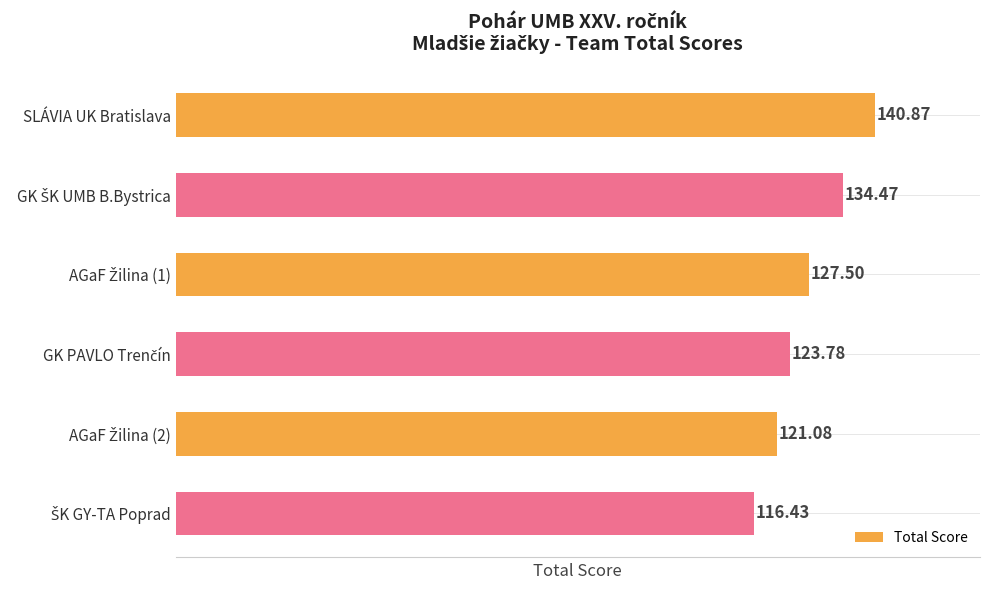

What is the label of the 1st bar from the top?

SLÁVIA UK Bratislava